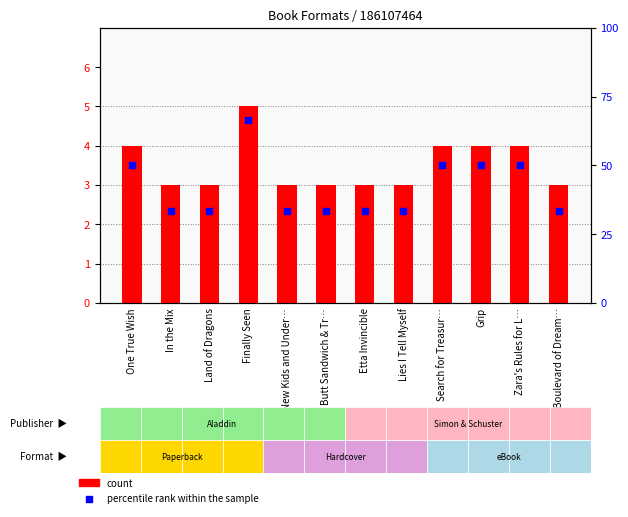

At which category is the sum across all series the highest?

Finally Seen